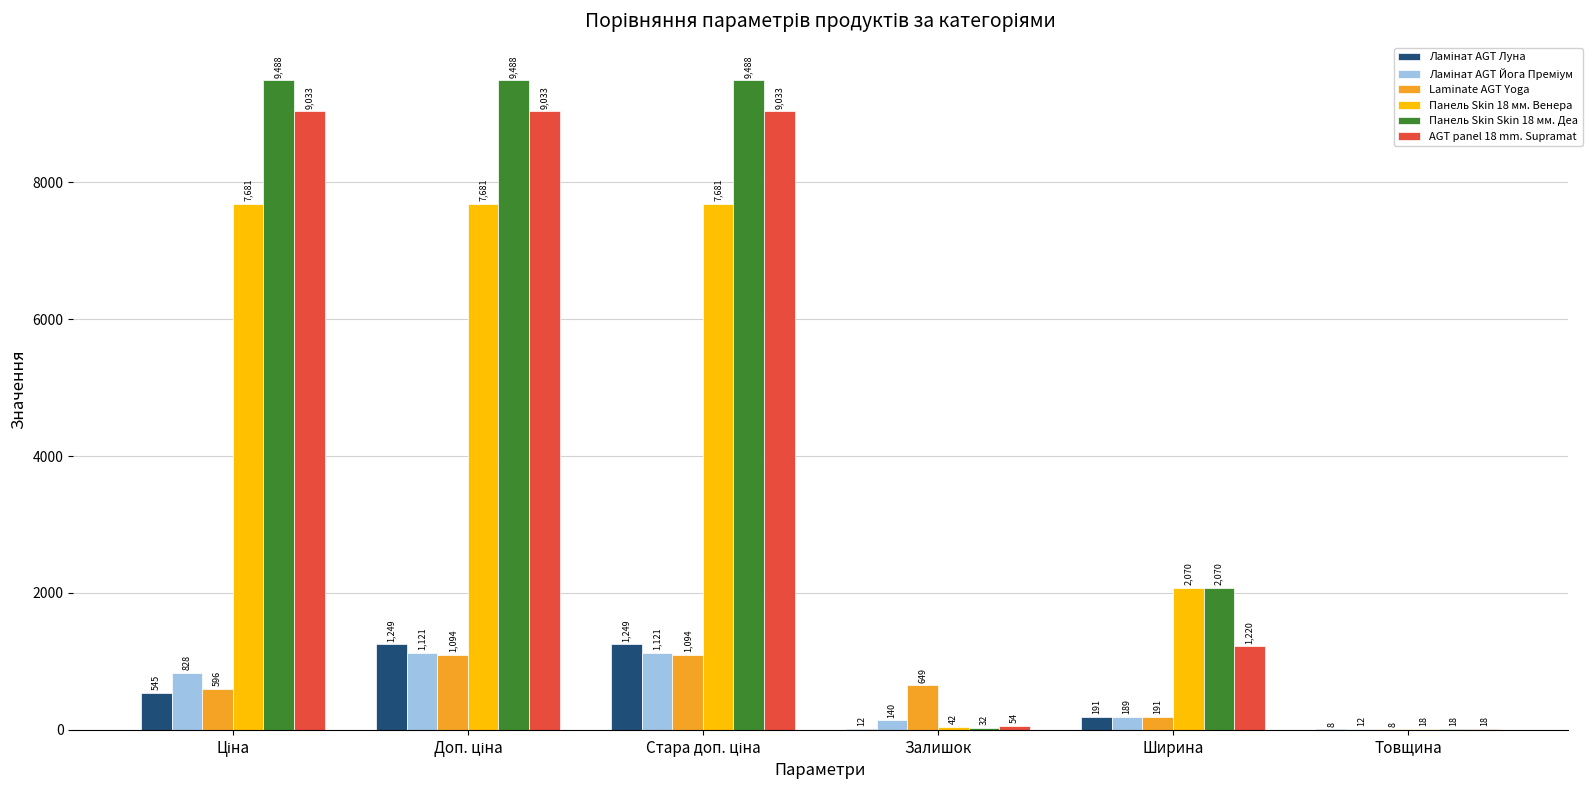

How many categories are shown in the chart?

6